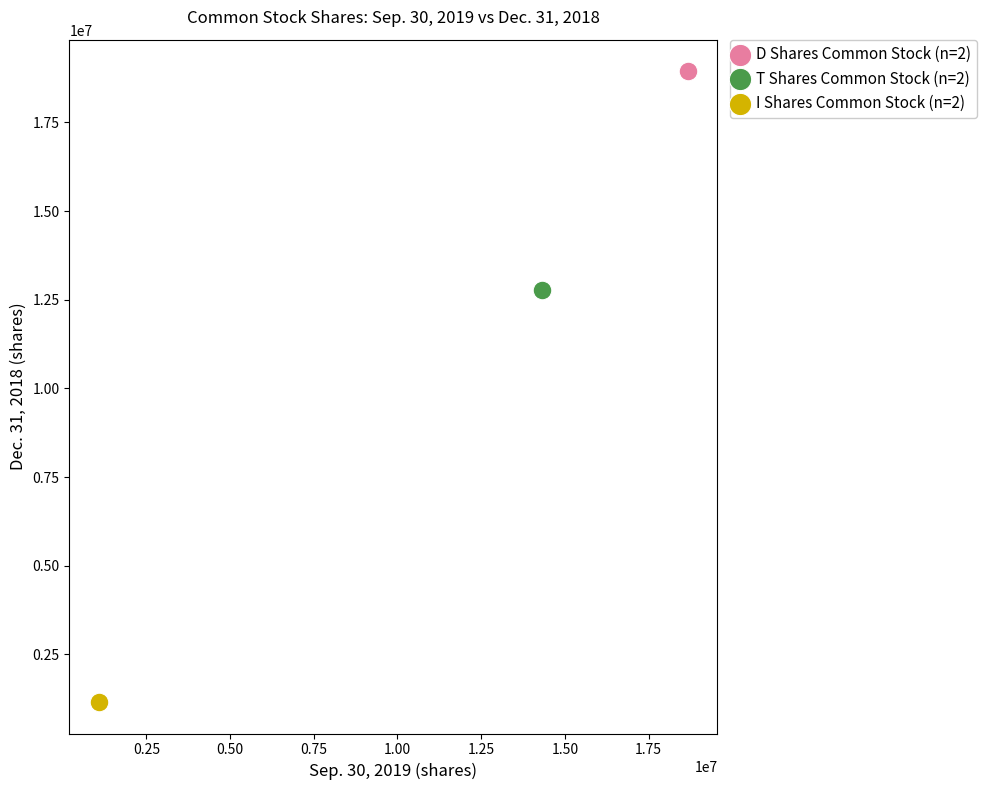

Which series contains the highest Y value?

D Shares Common Stock (n=2)